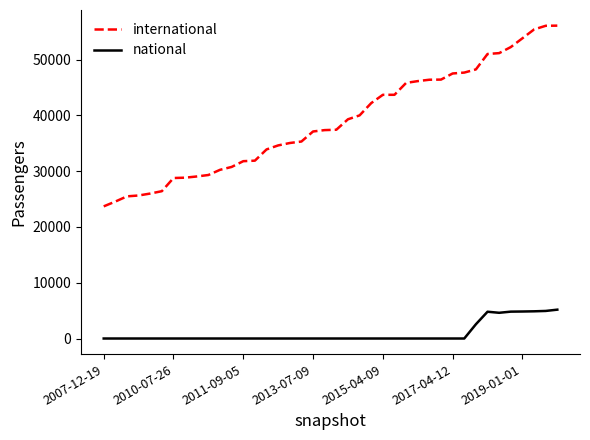

Which series has the largest total across all categories?

international